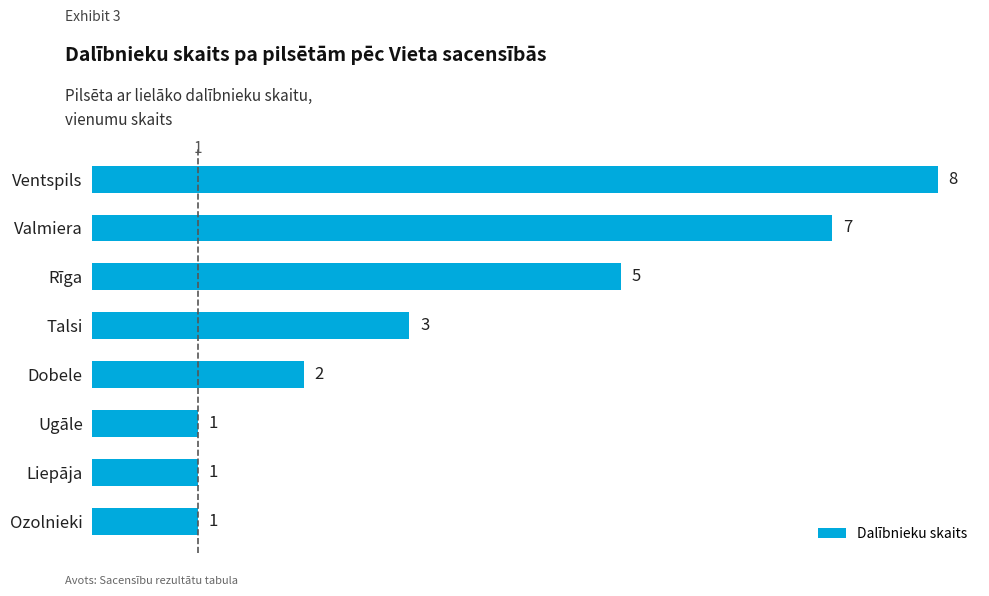

True or false: the data shows 0 at Liepāja.

False